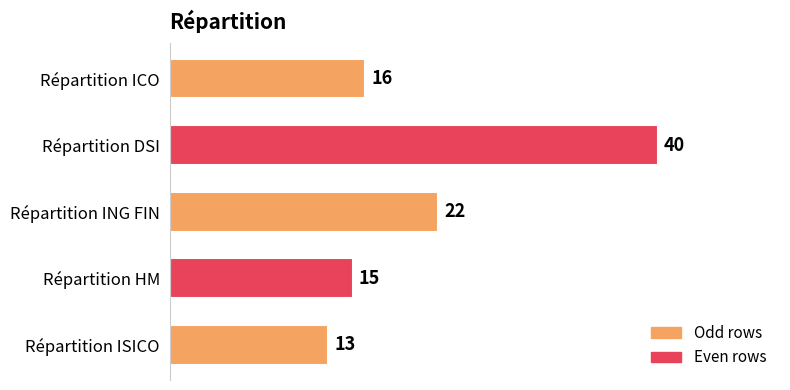

Reading top to bottom, transcribe all the data shown in this chart.

Répartition ICO=16	Répartition DSI=40	Répartition ING FIN=22	Répartition HM=15	Répartition ISICO=13